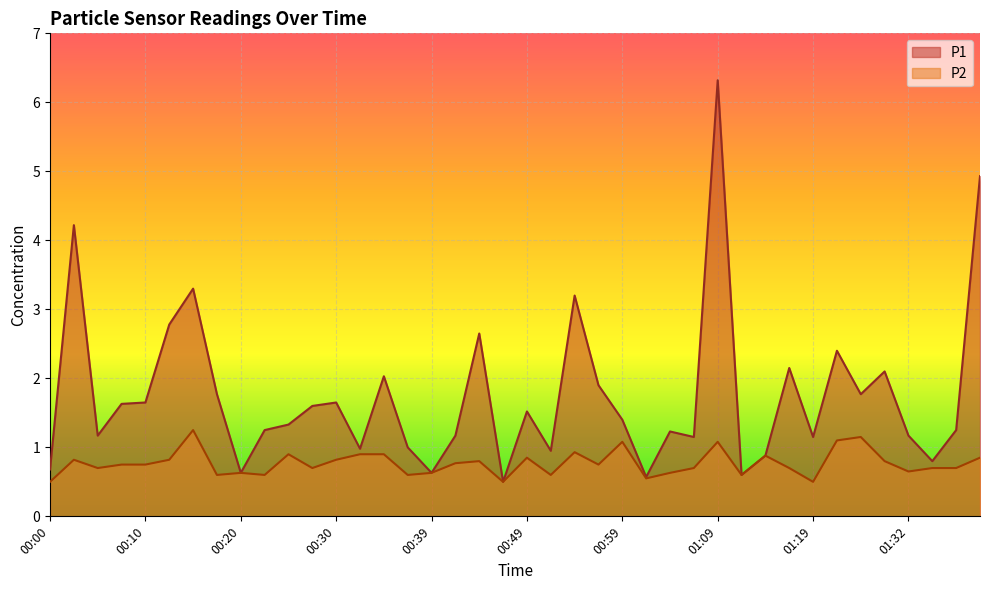

True or false: P2 and P1 intersect in this chart.

False